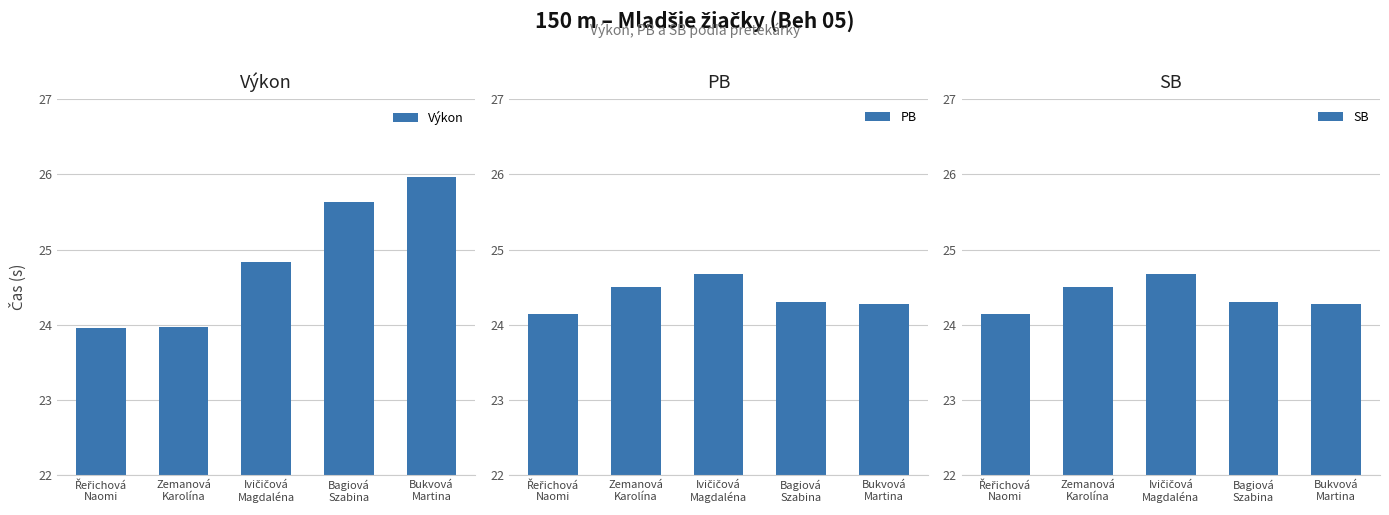

What is the value of the Výkon bar at the 3rd from the left?

24.8